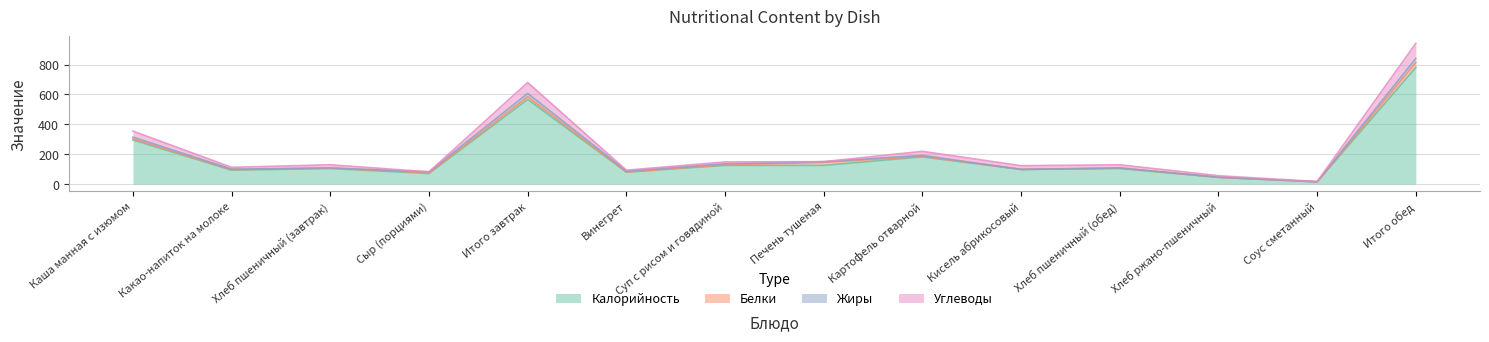

At which label does Углеводы first exceed 21?

Каша манная с изюмом